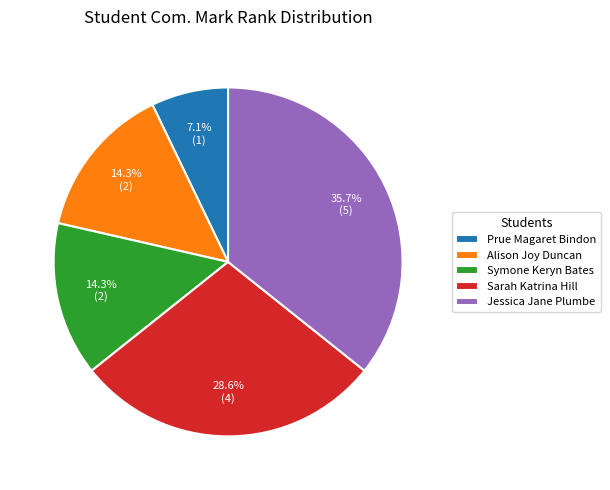

To the nearest percent, what portion does Prue Magaret Bindon represent?

7%